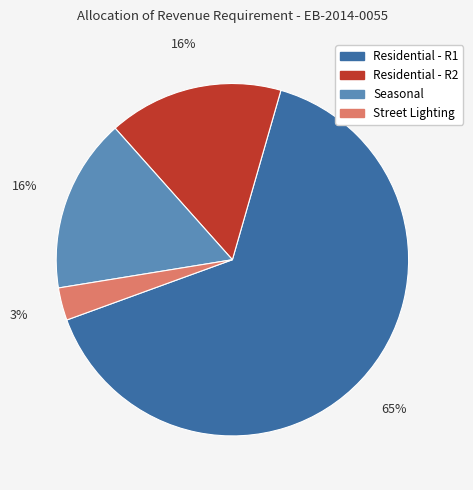

Approximately how many times larger is the value at Residential - R1 compared to Street Lighting?

21.7